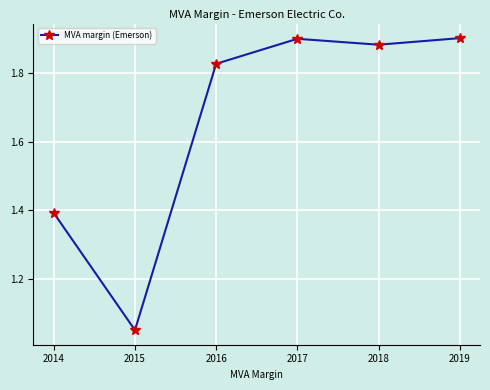

How many lines are shown in the chart?

1